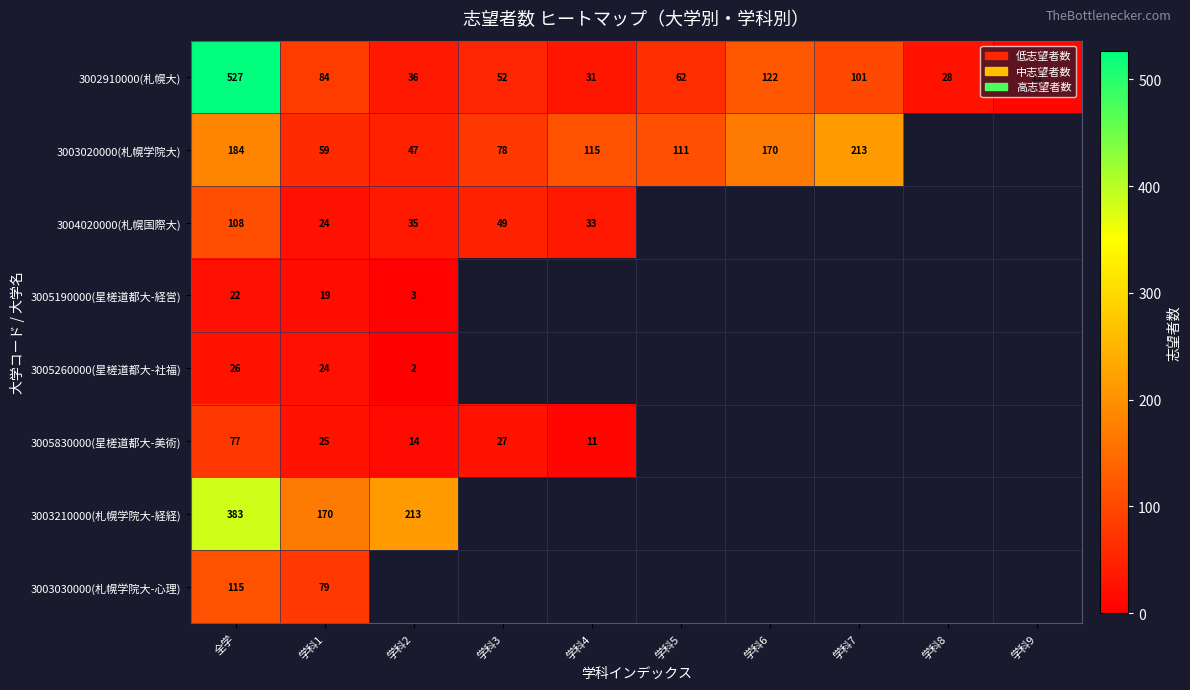

The 3002910000(札幌大) series shows 97 at 学科5. True or false?

False